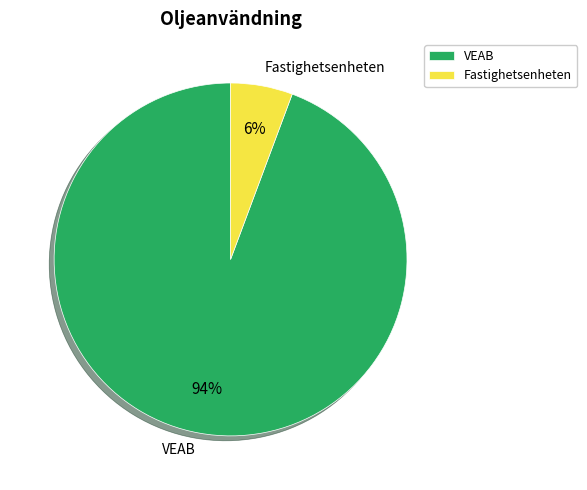

To the nearest percent, what percentage of the pie is Fastighetsenheten?

6%